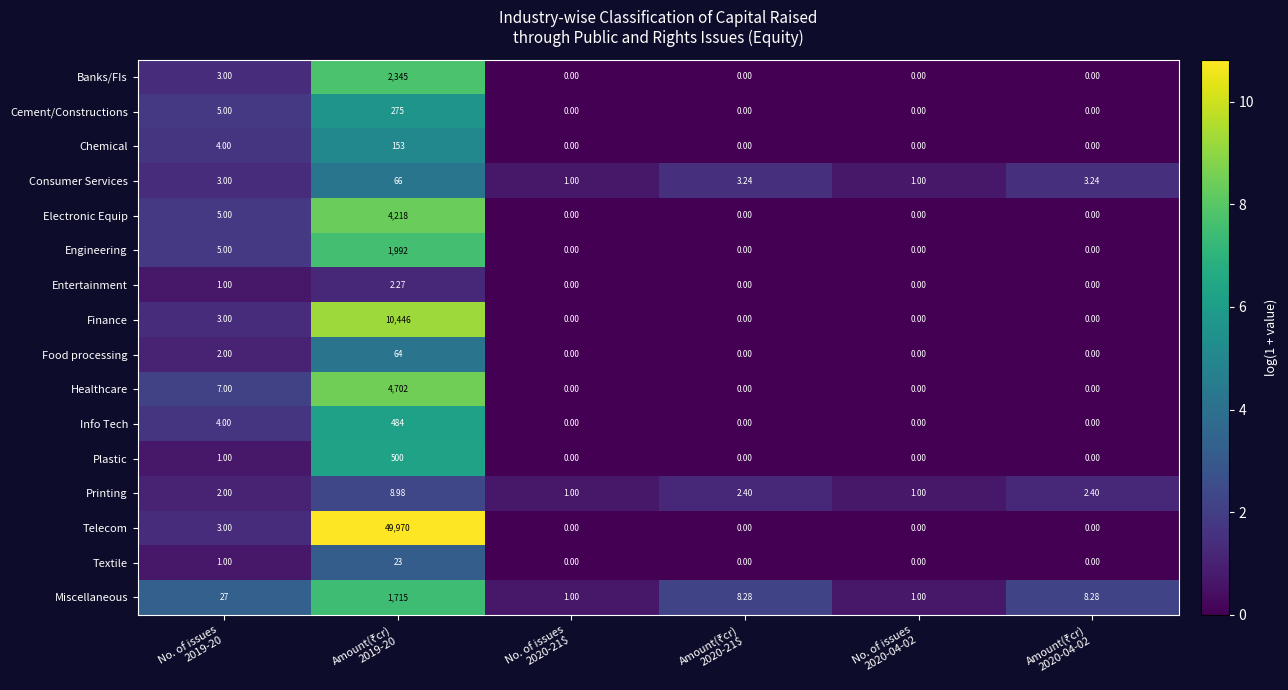

Which series has the largest total across all categories?

Telecom